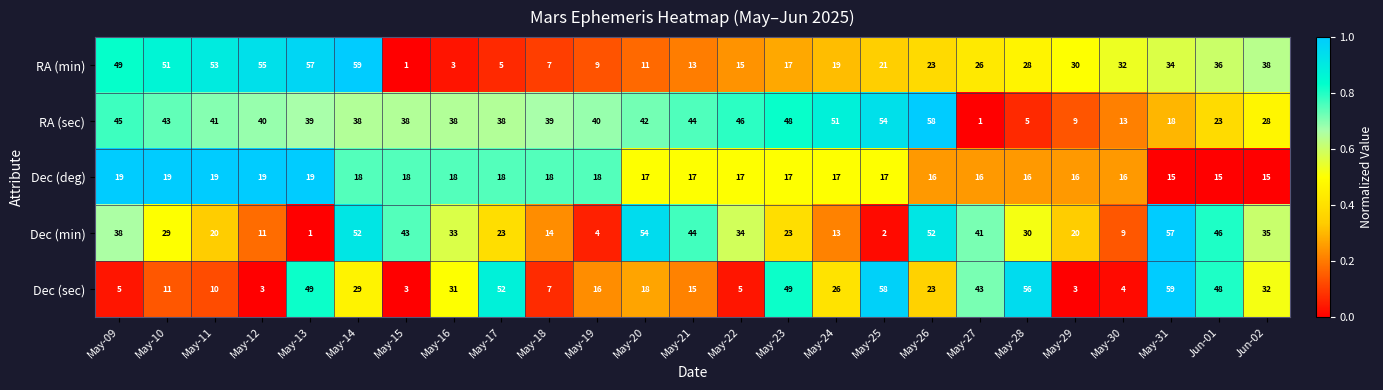

Rank the series at Jun-01 from highest to lowest value.

Dec (sec), Dec (min), RA (min), RA (sec), Dec (deg)